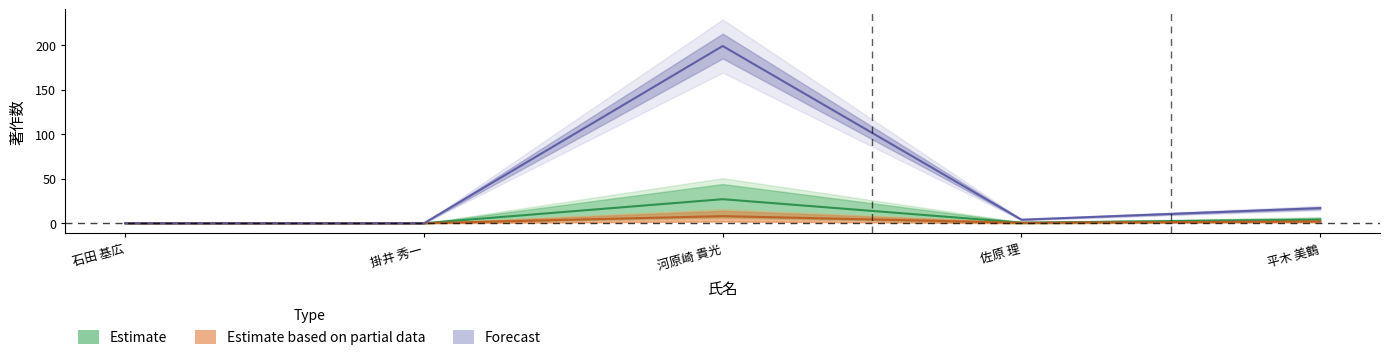

How many series are shown in this chart?

3